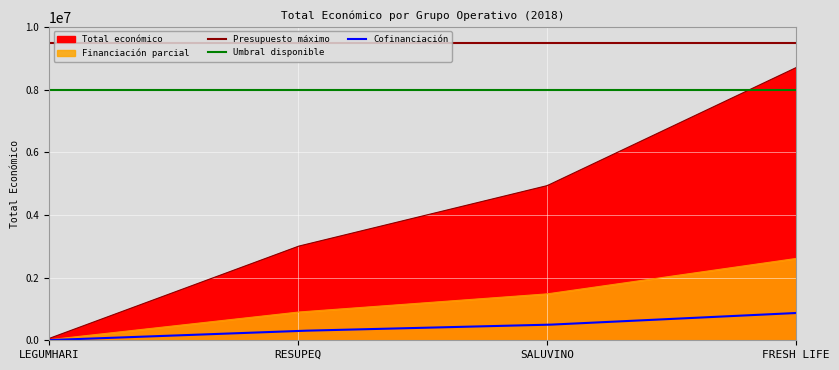

What is the average value?

4173110